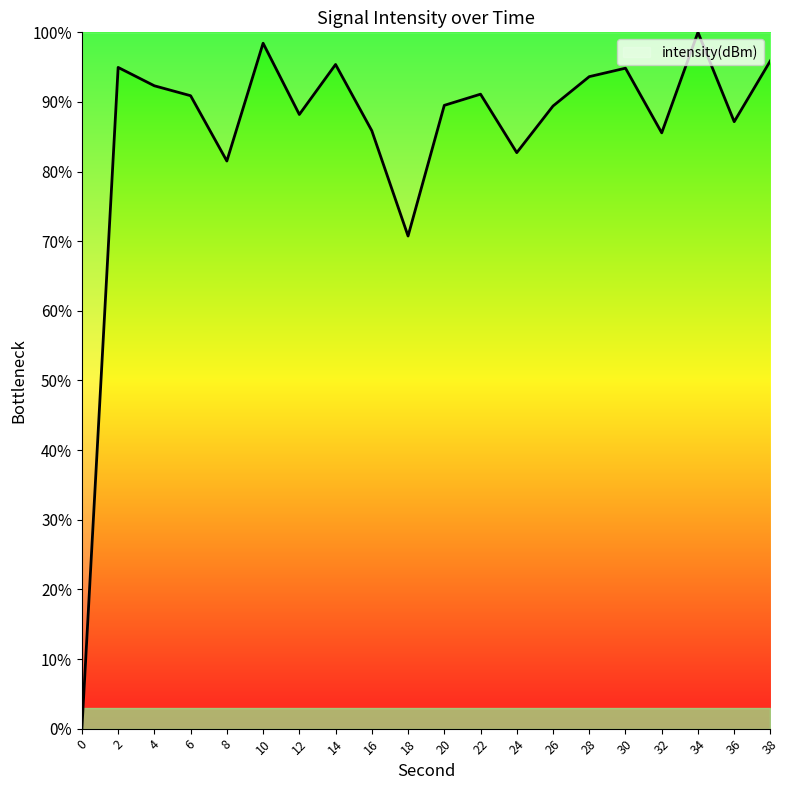

At which label is the value closest to 50?

18